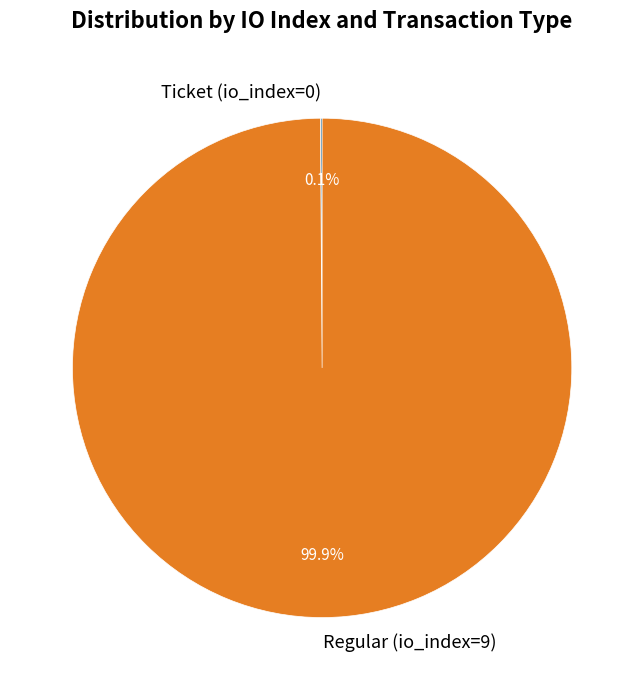

Does Regular (io_index=9) account for over 50% of the chart?

Yes